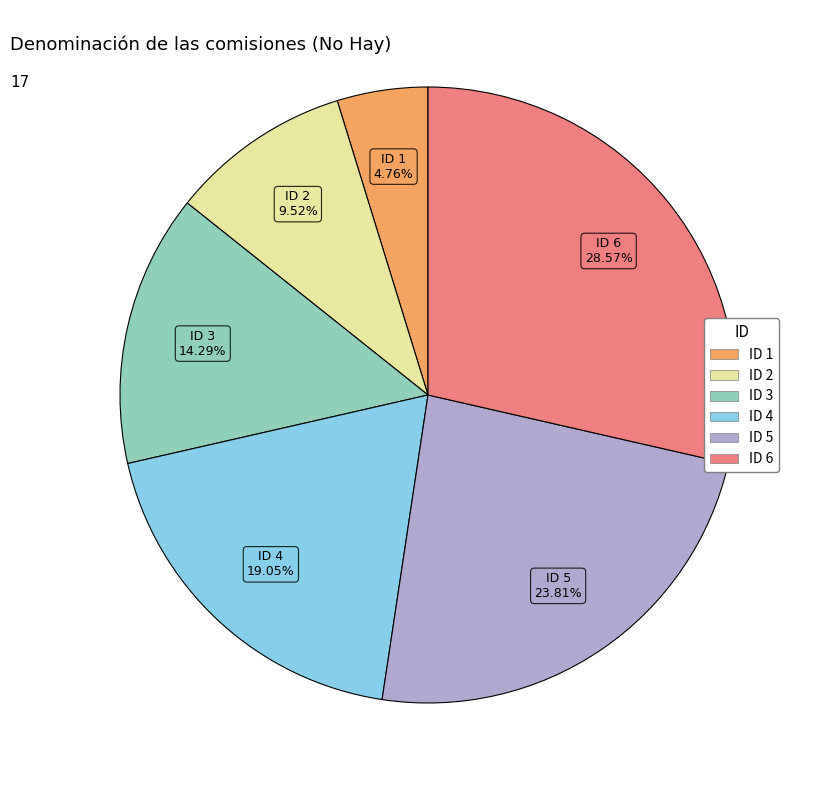

Rank the categories by value from lowest to highest.

ID 1, ID 2, ID 3, ID 4, ID 5, ID 6